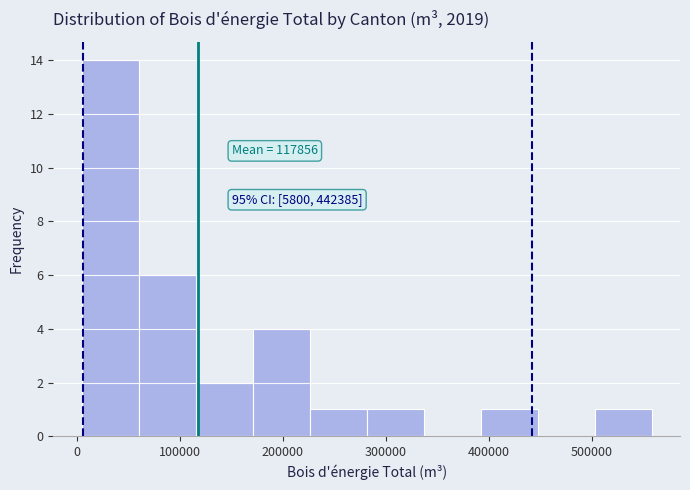

Over which range of the x-axis is the bar tallest?

0 to 60000